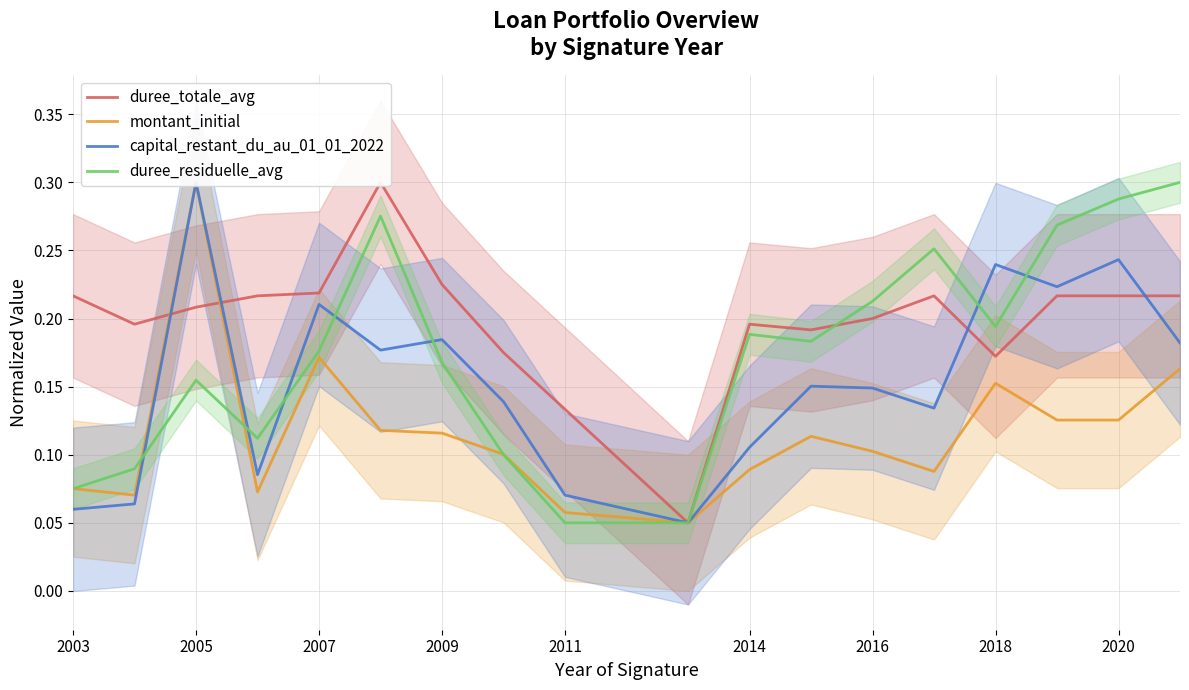

True or false: duree_residuelle_avg has a value of 0.1 at 2014.

False